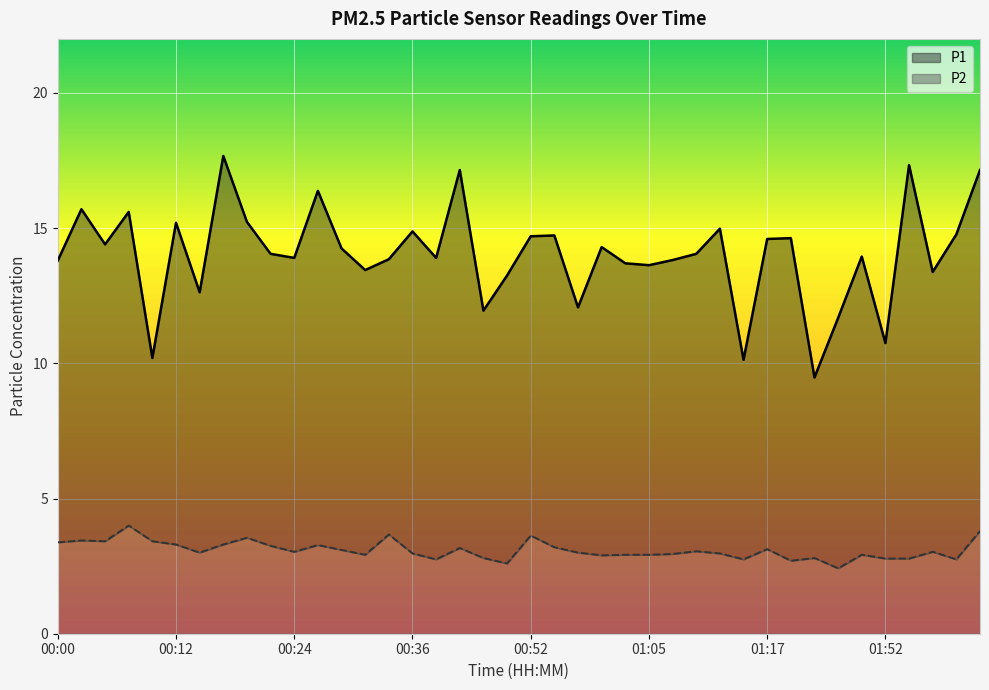

Where is the first local maximum for P1?

00:02